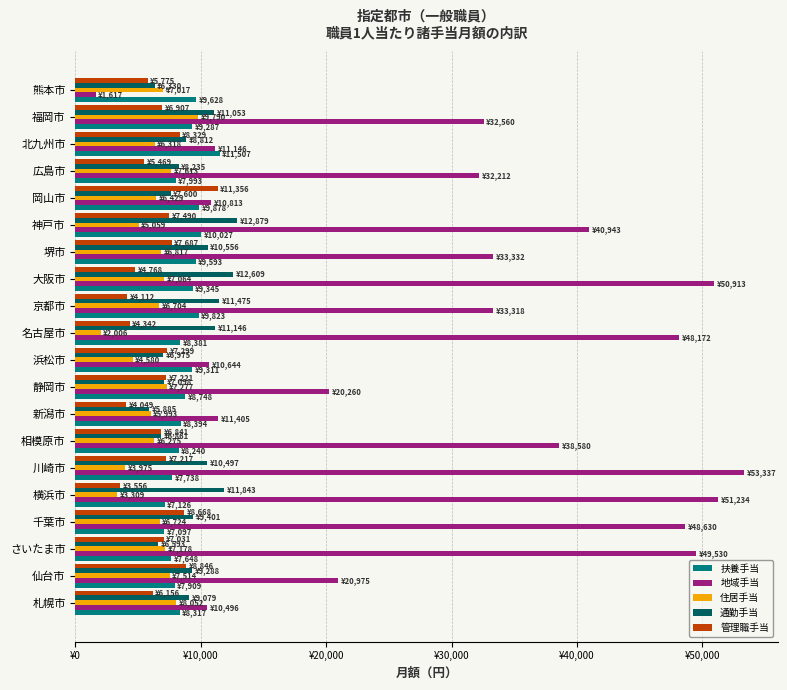

What are all the series names shown in the legend?

扶養手当, 地域手当, 住居手当, 通勤手当, 管理職手当